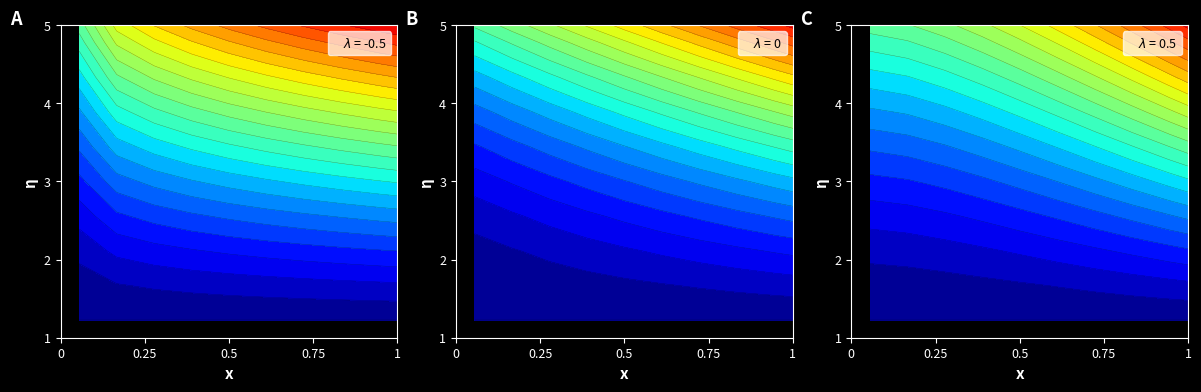

How many values are between 22894 and 22899?

6